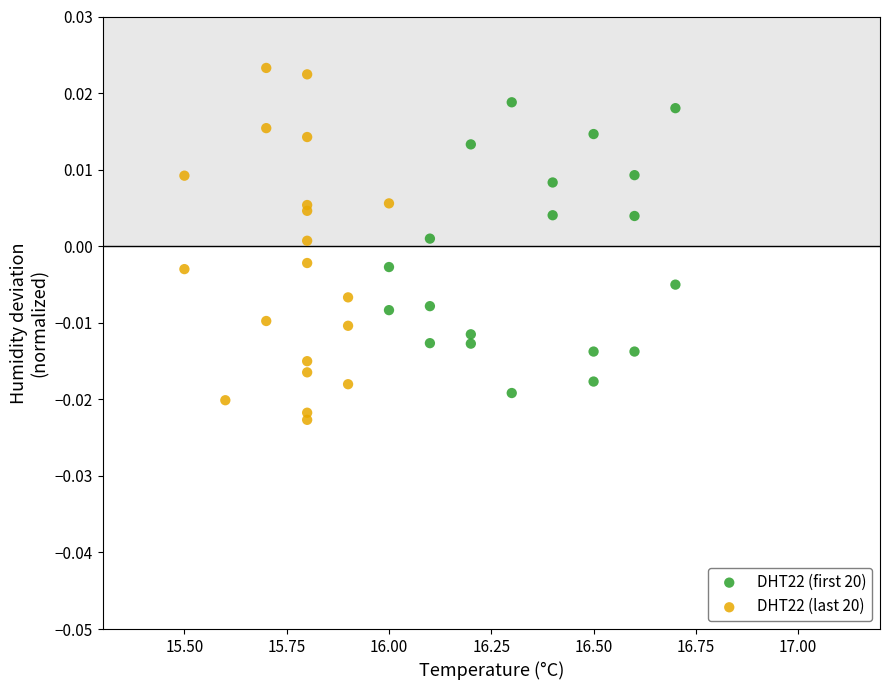

Which series reaches the minimum Y coordinate?

DHT22 (last 20)